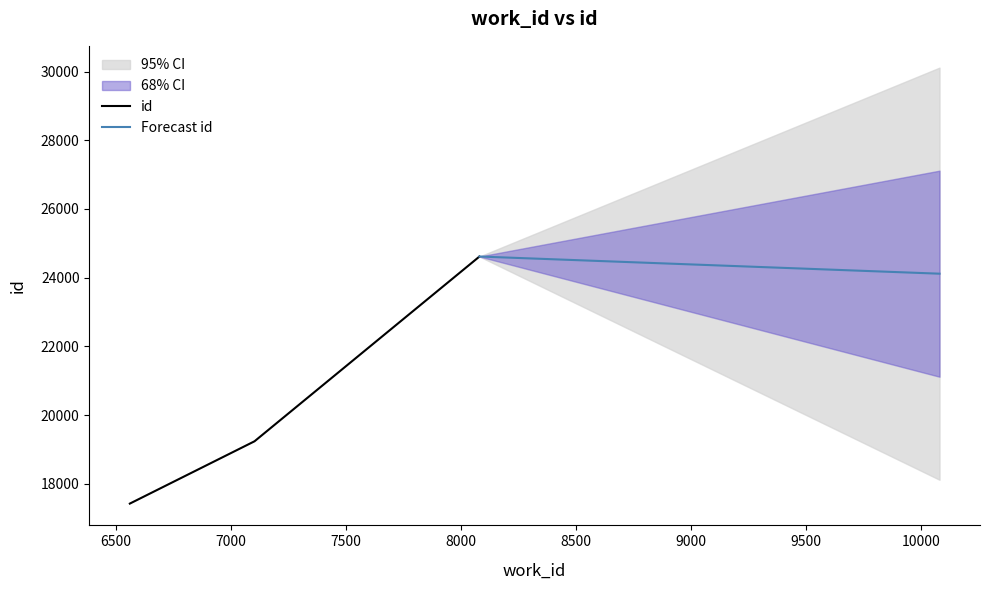

Where is the data nearest to the value 21018?

7103